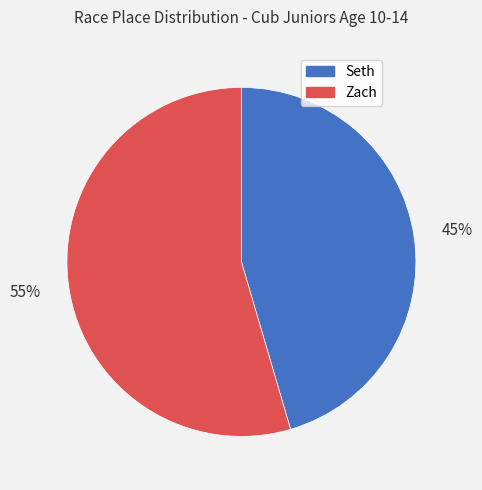

To the nearest percent, what portion does Zach represent?

55%